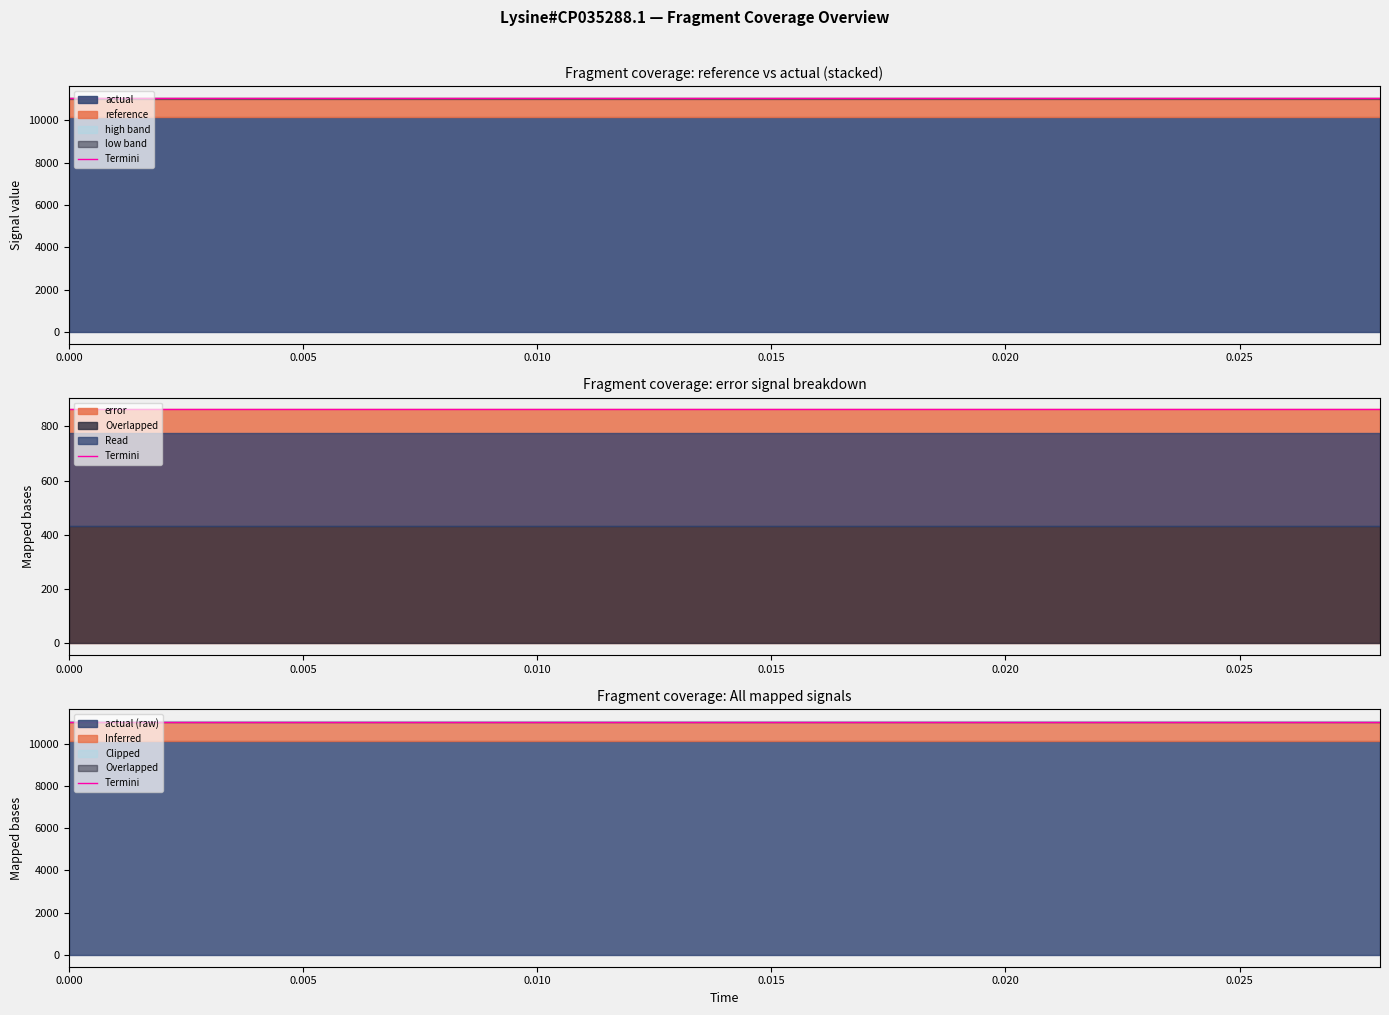

True or false: error and high cross at least once.

False